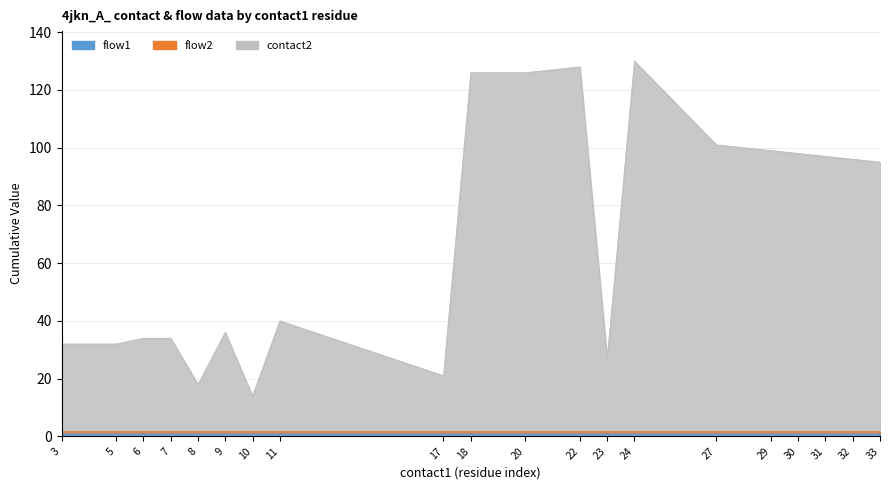

What is the minimum value for contact2?

12